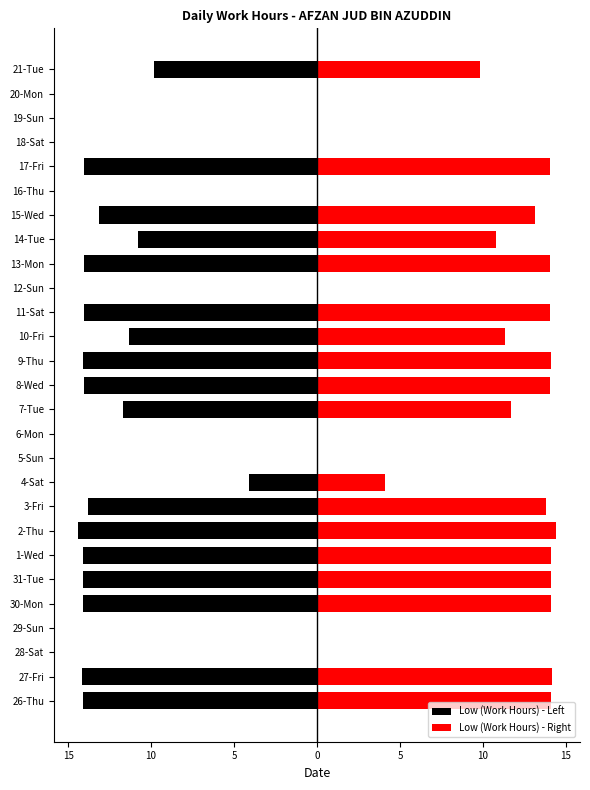

How many bars are there in total?

54